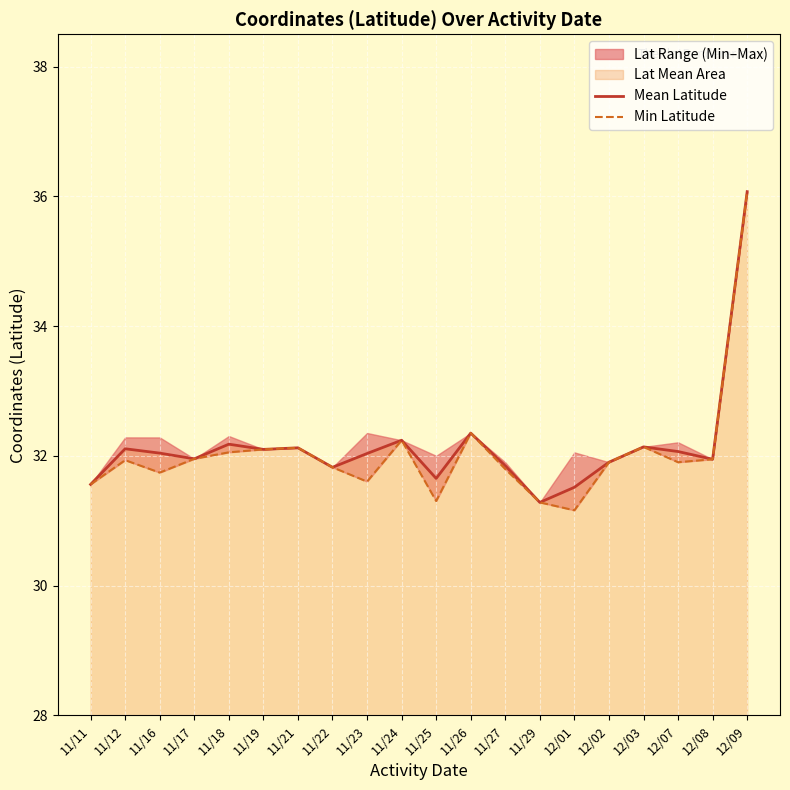

Reading right to left, extract all data points from this chart.

Mean Latitude: 12/09=36.1	12/08=31.9	12/07=32.1	12/03=32.1	12/02=31.9	12/01=31.5	11/29=31.3	11/27=31.8	11/26=32.4	11/25=31.7	11/24=32.2	11/23=32.0	11/22=31.8	11/21=32.1	11/19=32.1	11/18=32.2	11/17=32.0	11/16=32.0	11/12=32.1	11/11=31.6
Min Latitude: 12/09=36.1	12/08=31.9	12/07=31.9	12/03=32.1	12/02=31.9	12/01=31.2	11/29=31.3	11/27=31.8	11/26=32.4	11/25=31.3	11/24=32.2	11/23=31.6	11/22=31.8	11/21=32.1	11/19=32.1	11/18=32.1	11/17=32.0	11/16=31.7	11/12=31.9	11/11=31.6